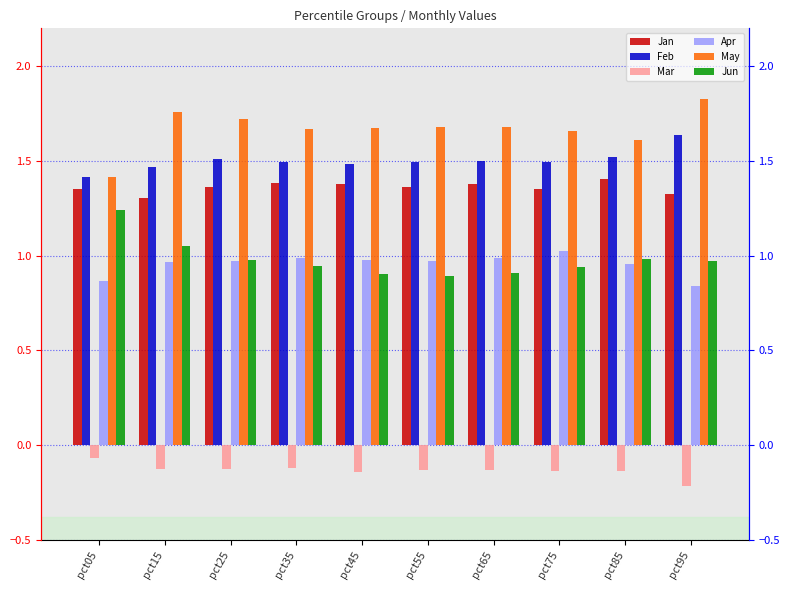

What is the difference between the maximum and second lowest values in the Feb series?

0.2